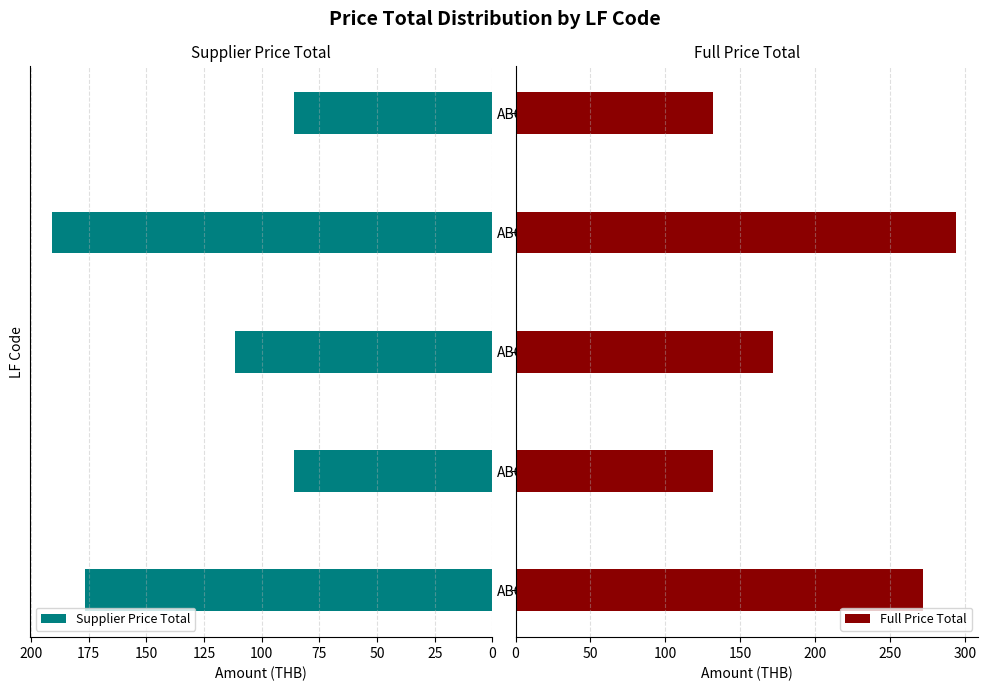

At which label is Supplier Price Total closest to 138?

ABCQW30